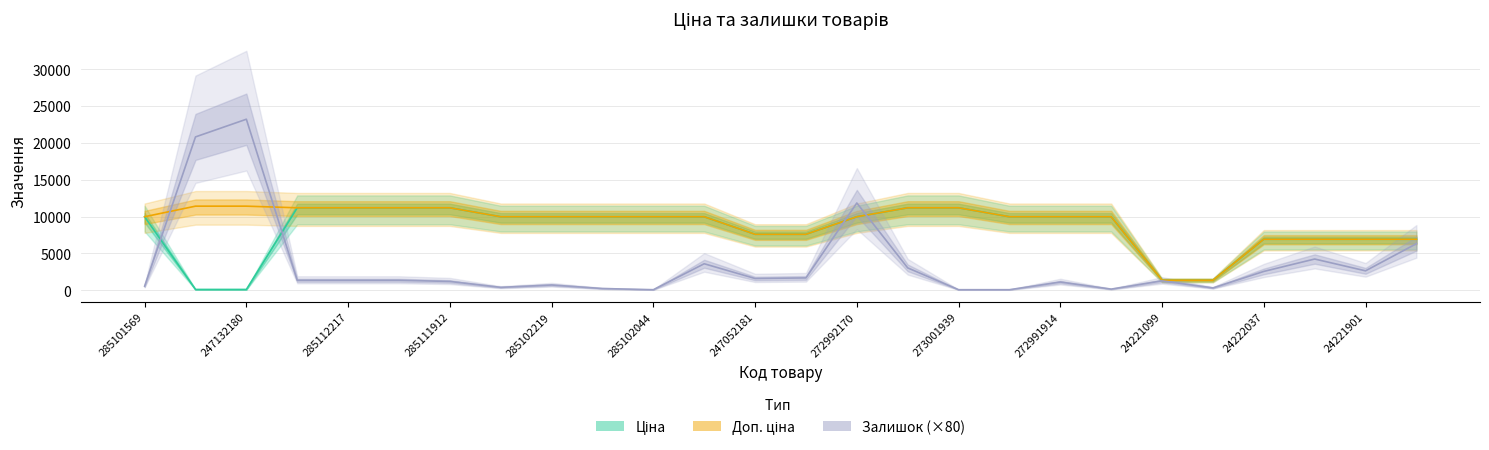

How many data points in Залишок (×80) are above 1360?

11